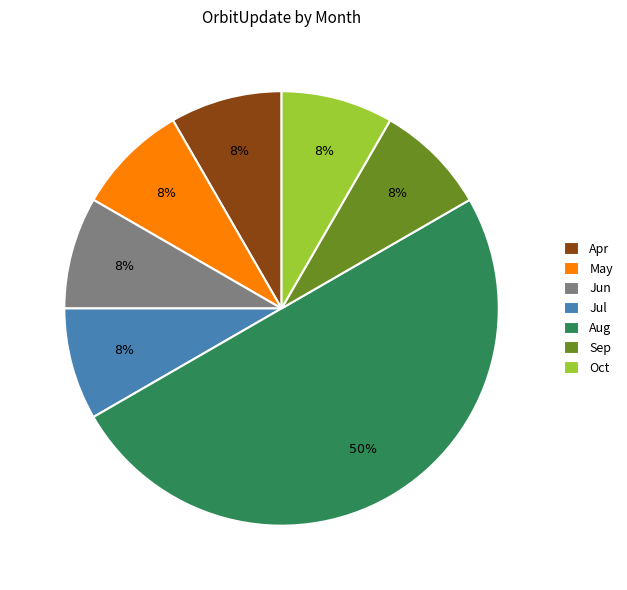

Is it true that Jun is 8% of the pie?

True